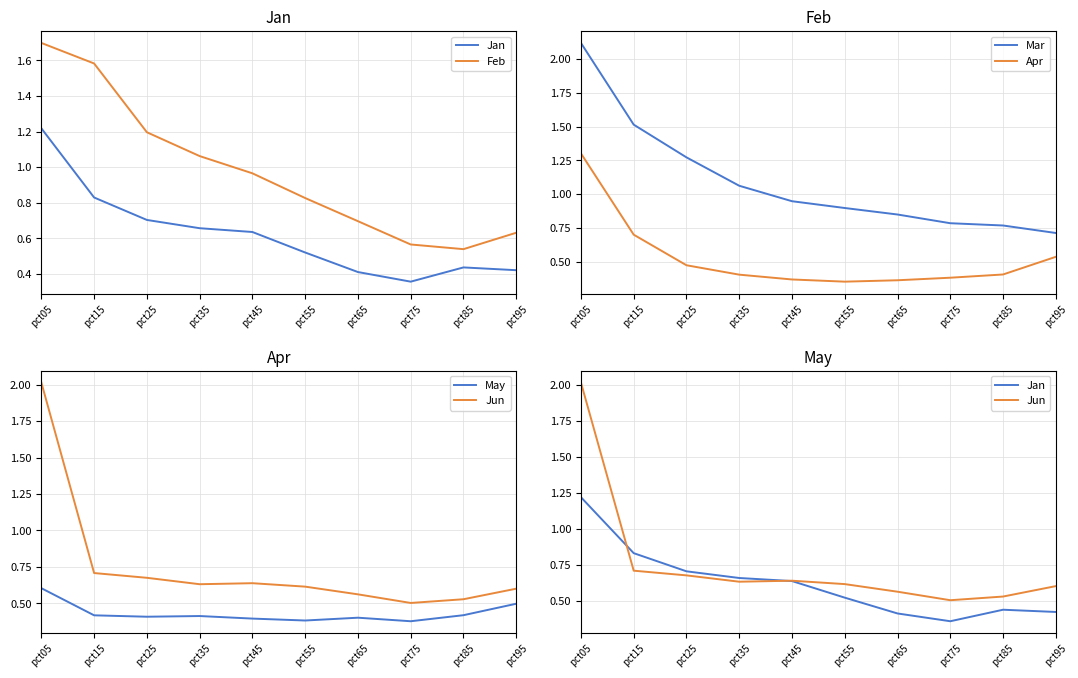

Reading right to left, extract all data points from this chart.

Jan: pct95=0.4	pct85=0.4	pct75=0.4	pct65=0.4	pct55=0.5	pct45=0.6	pct35=0.7	pct25=0.7	pct15=0.8	pct05=1.2
Feb: pct95=0.6	pct85=0.5	pct75=0.6	pct65=0.7	pct55=0.8	pct45=1.0	pct35=1.1	pct25=1.2	pct15=1.6	pct05=1.7
Mar: pct95=0.7	pct85=0.8	pct75=0.8	pct65=0.8	pct55=0.9	pct45=0.9	pct35=1.1	pct25=1.3	pct15=1.5	pct05=2.1
Apr: pct95=0.5	pct85=0.4	pct75=0.4	pct65=0.4	pct55=0.4	pct45=0.4	pct35=0.4	pct25=0.5	pct15=0.7	pct05=1.3
May: pct95=0.5	pct85=0.4	pct75=0.4	pct65=0.4	pct55=0.4	pct45=0.4	pct35=0.4	pct25=0.4	pct15=0.4	pct05=0.6
Jun: pct95=0.6	pct85=0.5	pct75=0.5	pct65=0.6	pct55=0.6	pct45=0.6	pct35=0.6	pct25=0.7	pct15=0.7	pct05=2.0